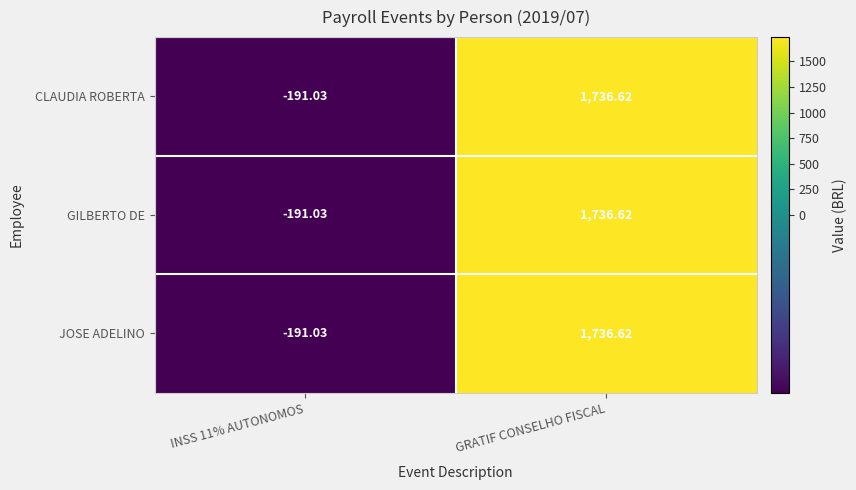

Which category has the highest value in the JOSE ADELINO series?

GRATIF CONSELHO FISCAL